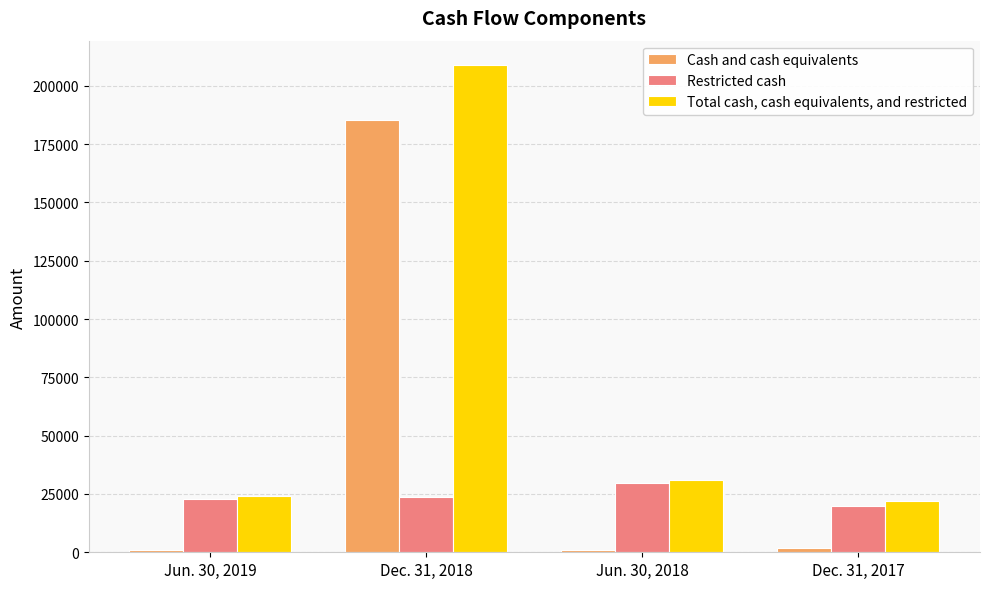

At which label does Total cash, cash equivalents, and restricted reach its minimum?

Dec. 31, 2017